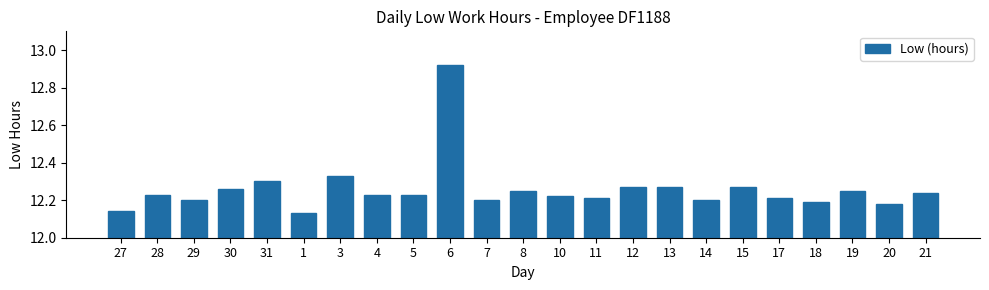

At which category does the chart reach its peak across all series?

6